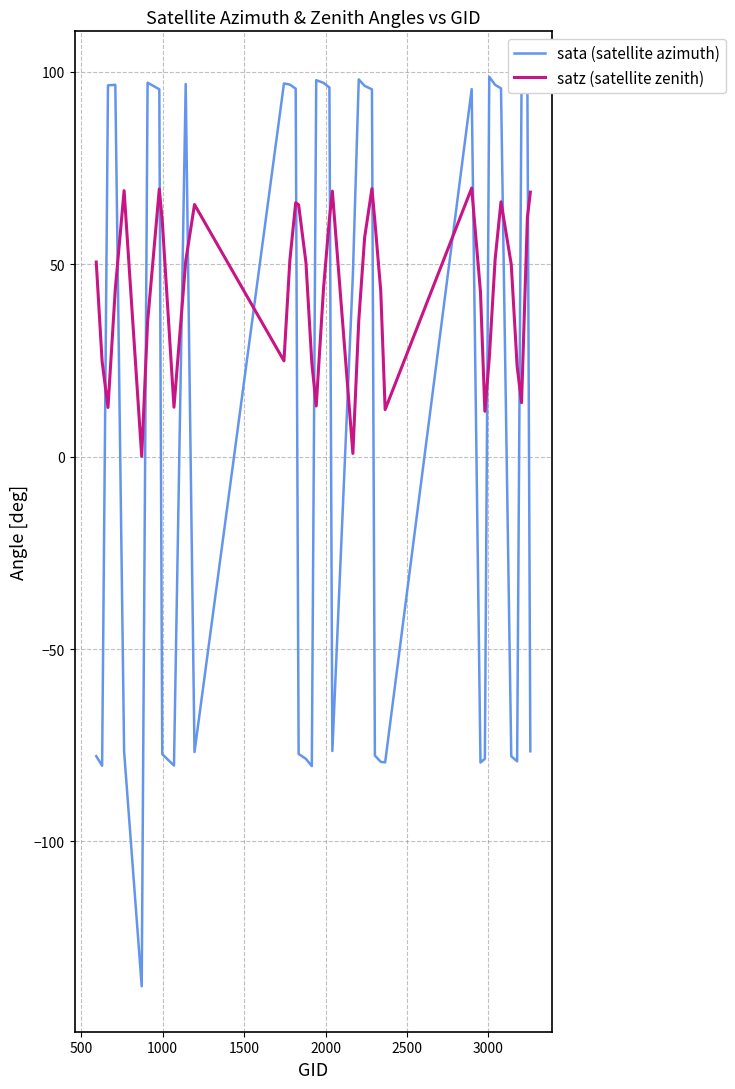

What is the lowest value of the sata (satellite azimuth) series?

-137.6